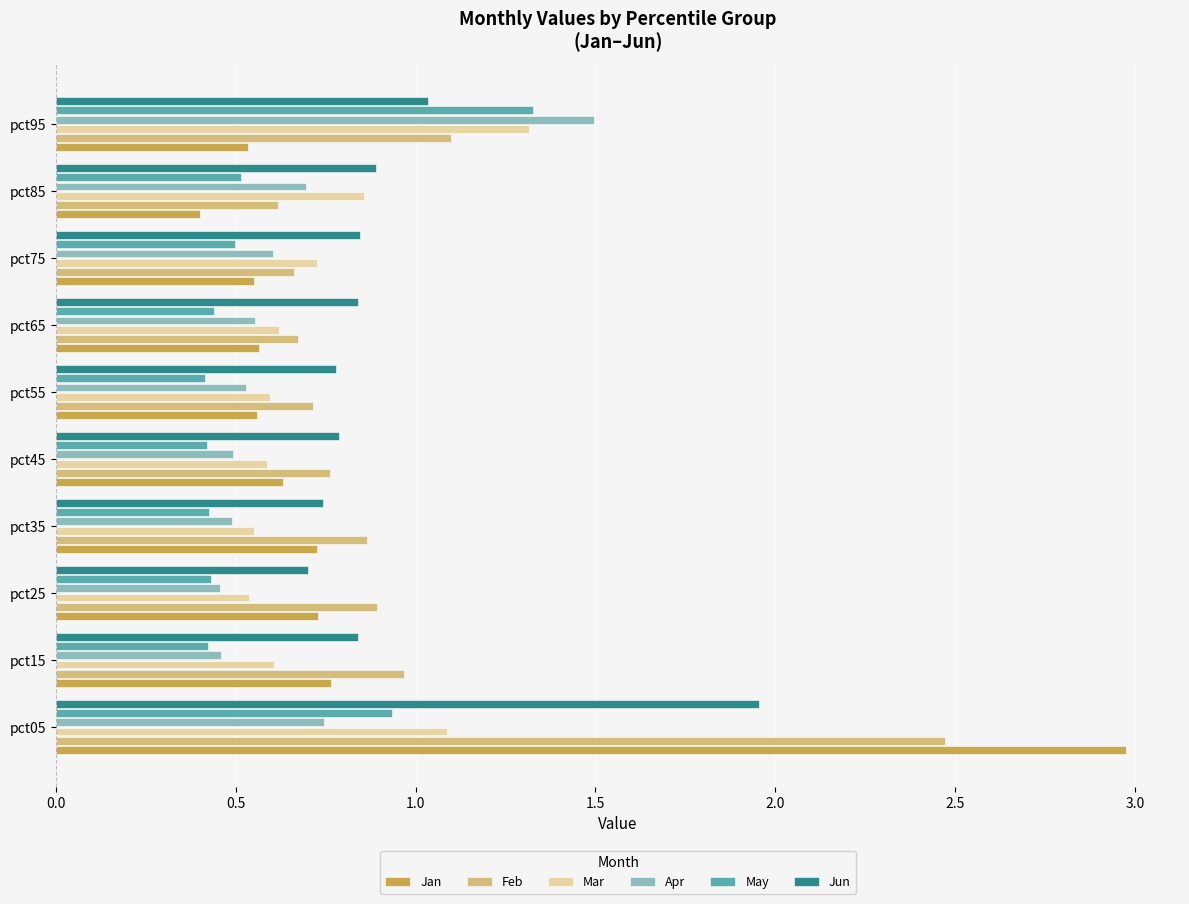

The value of May at pct45 is 0.4. True or false?

True